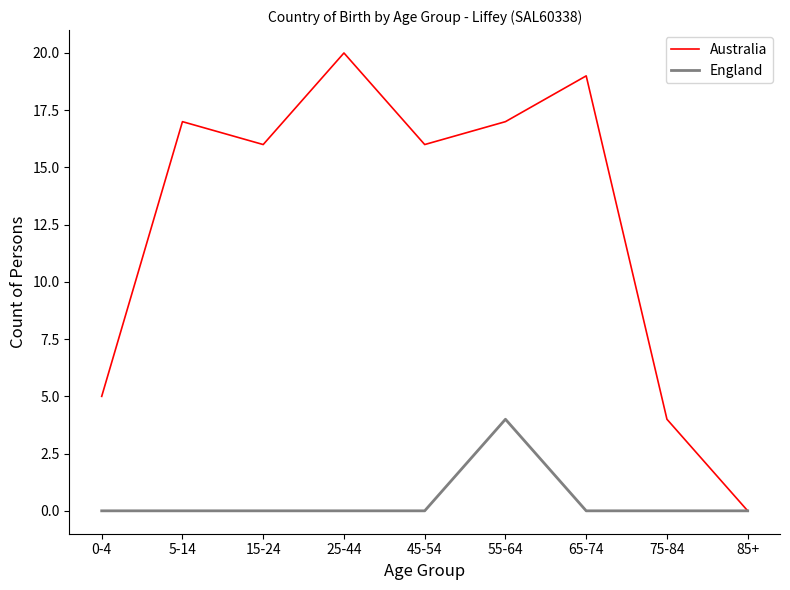

Reading right to left, list all the values displayed in this chart.

Australia: 0	4	19	17	16	20	16	17	5
England: 0	0	0	4	0	0	0	0	0